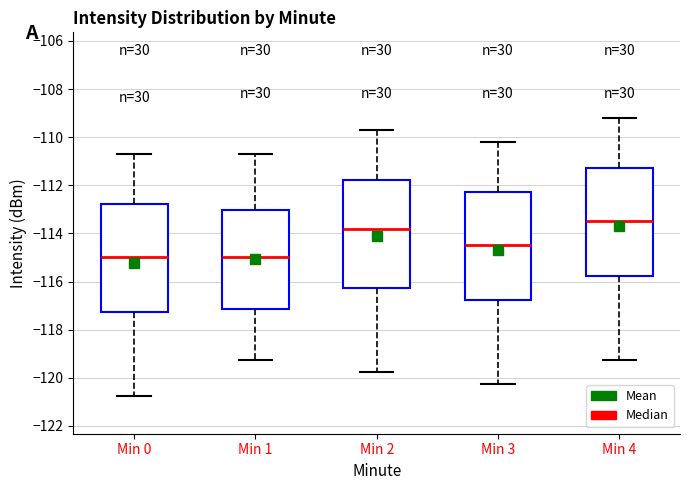

Where does the median line of the box for Min 0 sit on the y-axis? The values are not printed on the chart, so give them approximately, as read against the axis.

-115.0